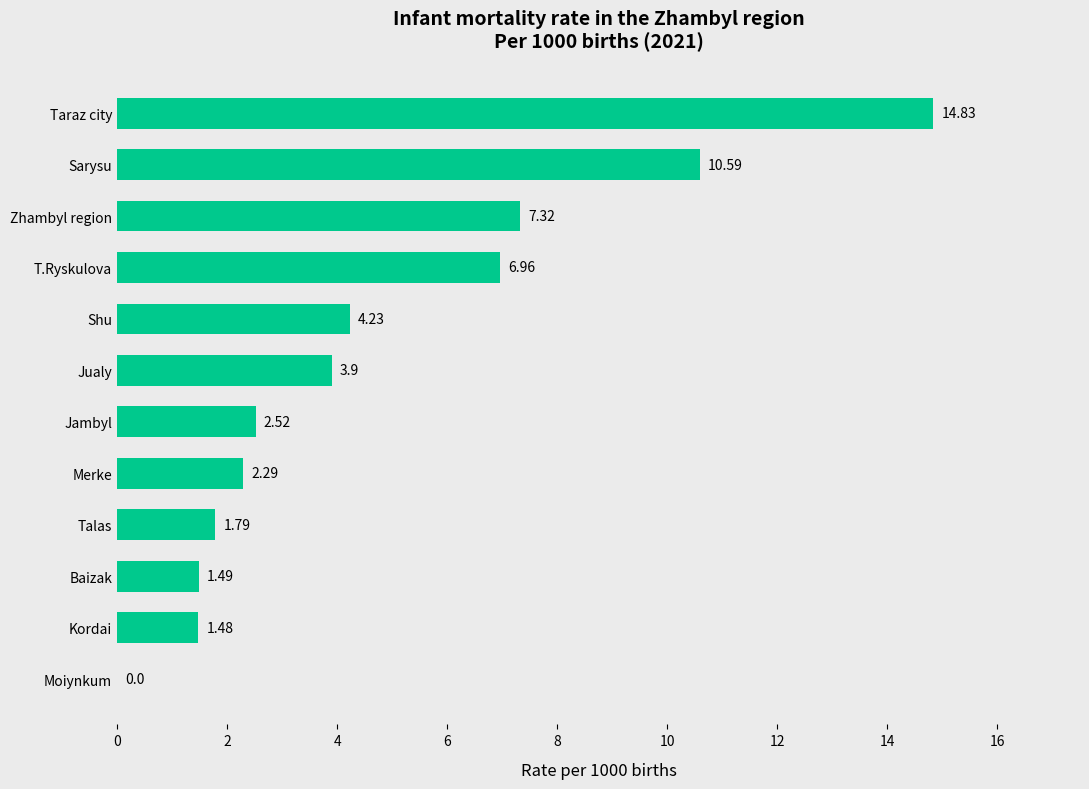

Where is the data nearest to the value 7?

T.Ryskulova